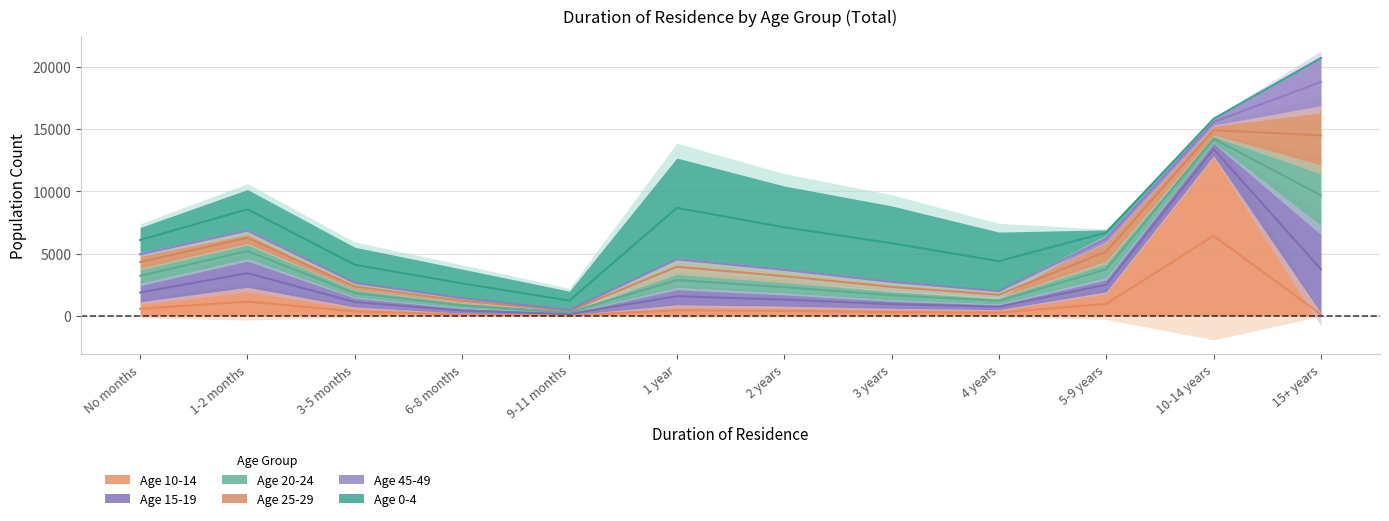

Where does the 45-49 series first go above 253?

No months